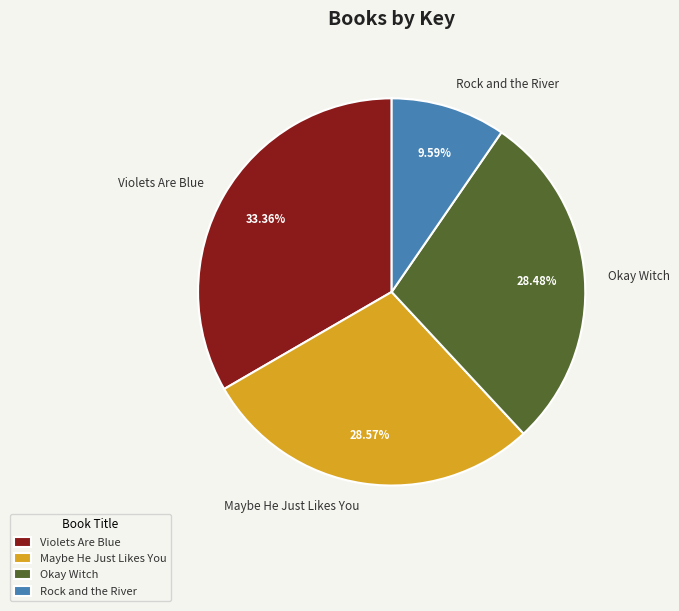

Do Violets Are Blue and Maybe He Just Likes You together represent more than half of the pie?

Yes